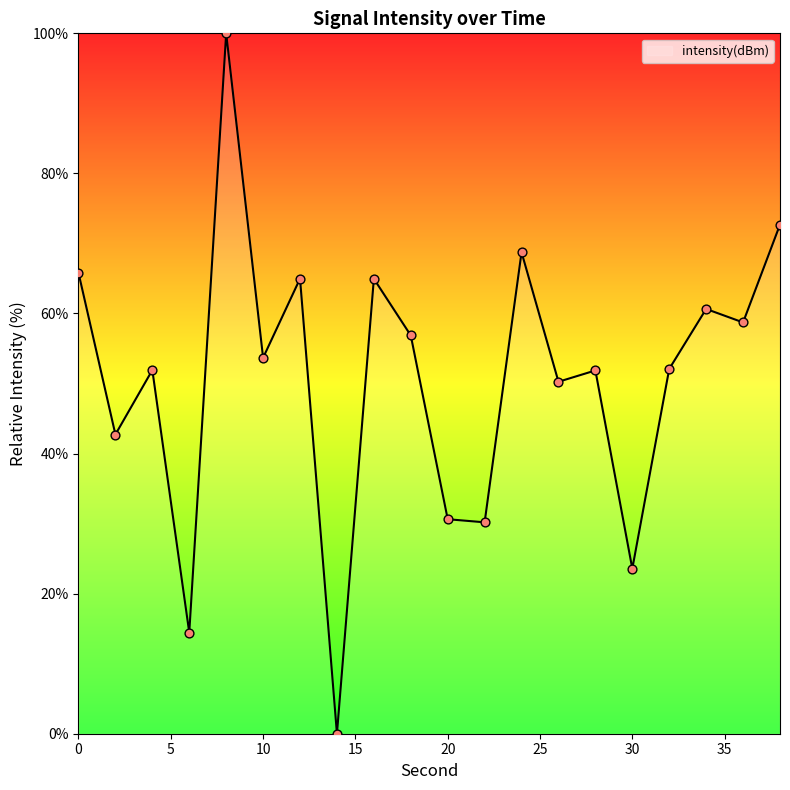

What is the maximum value shown in the chart?

100.0